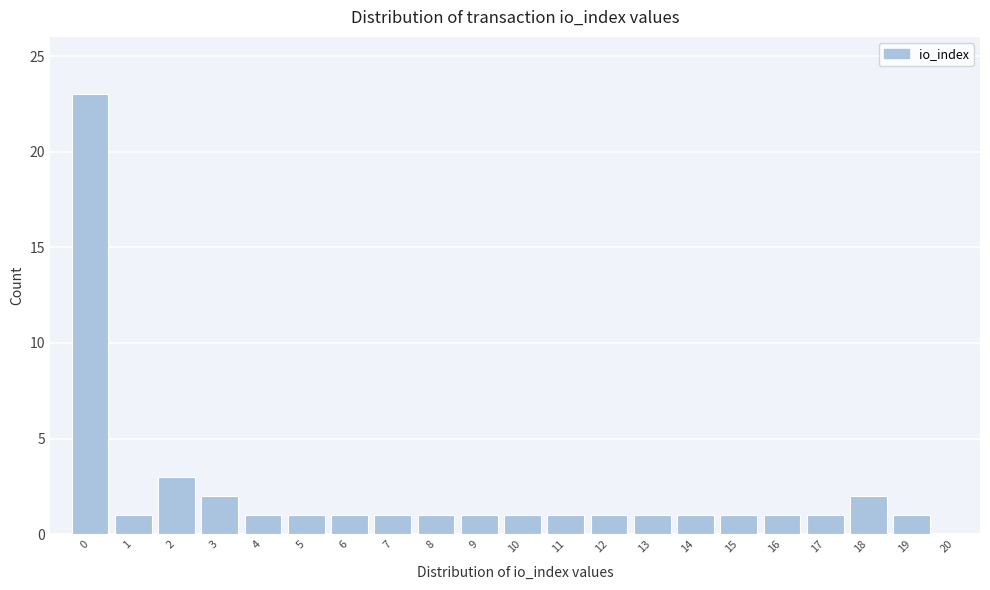

Reading left to right, what are all the values shown in this chart?

0=23	1=1	2=3	3=2	4=1	5=1	6=1	7=1	8=1	9=1	10=1	11=1	12=1	13=1	14=1	15=1	16=1	17=1	18=2	19=1	20=0